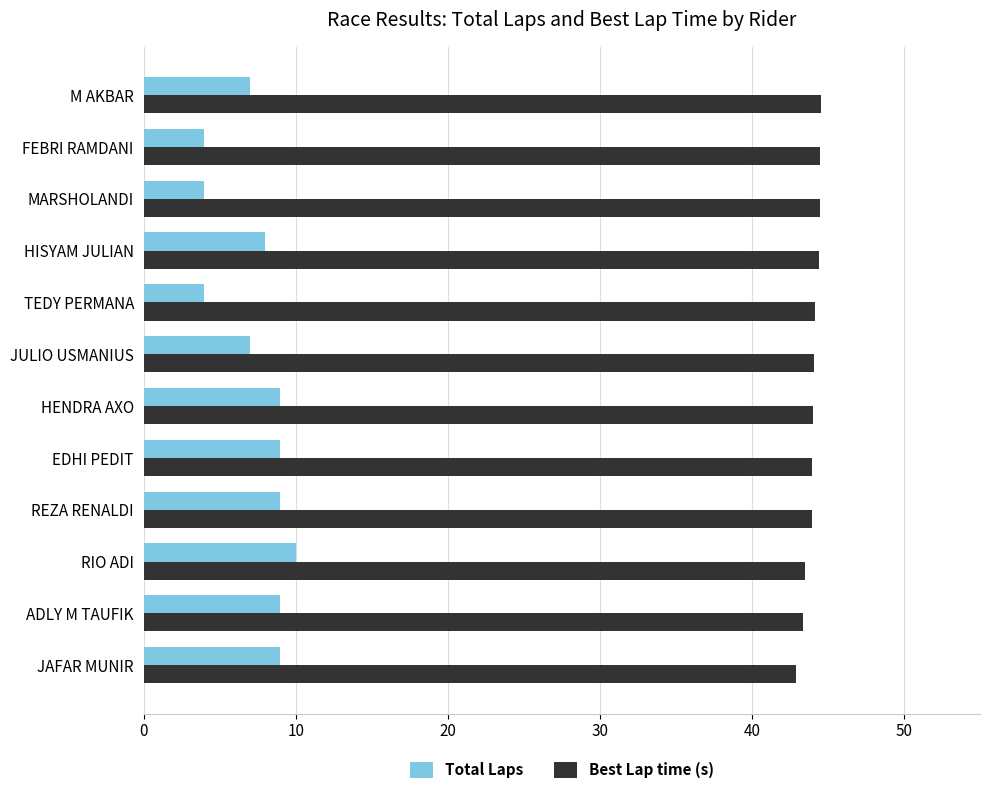

What is the sum of the Total Laps values at HENDRA AXO and MARSHOLANDI?

13.0